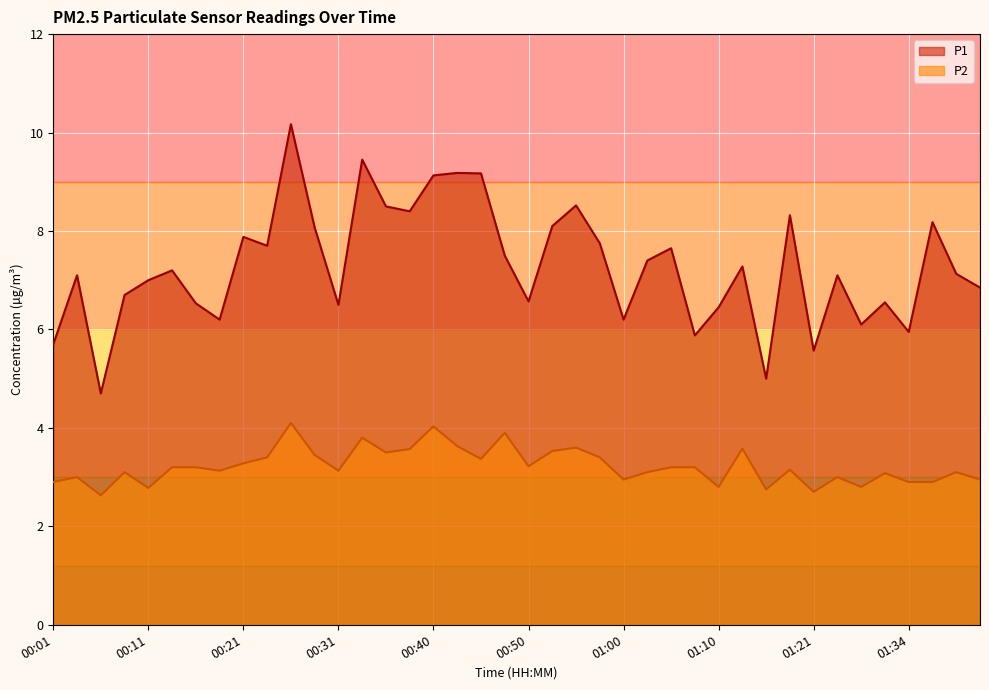

The value of P1 at 01:00 is 6.2. True or false?

True